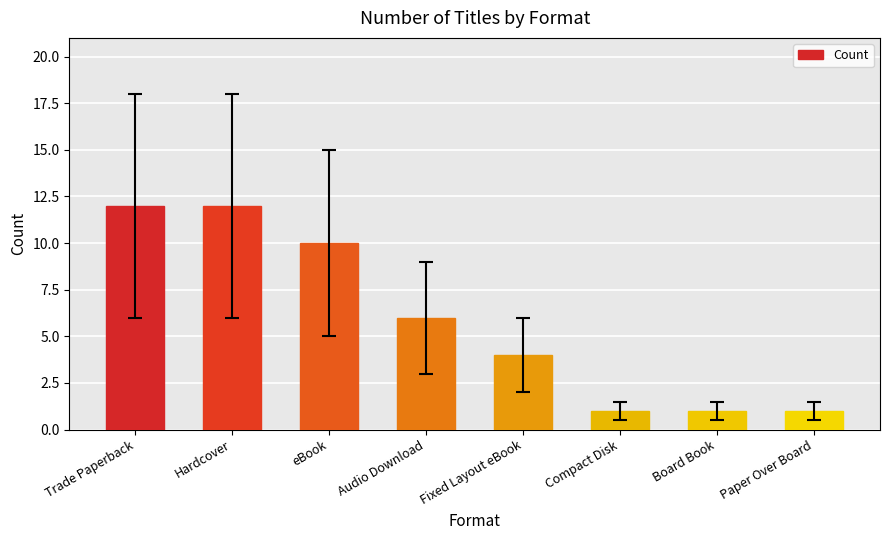

What is the ratio of the value at Audio Download to the value at Compact Disk?

6.0